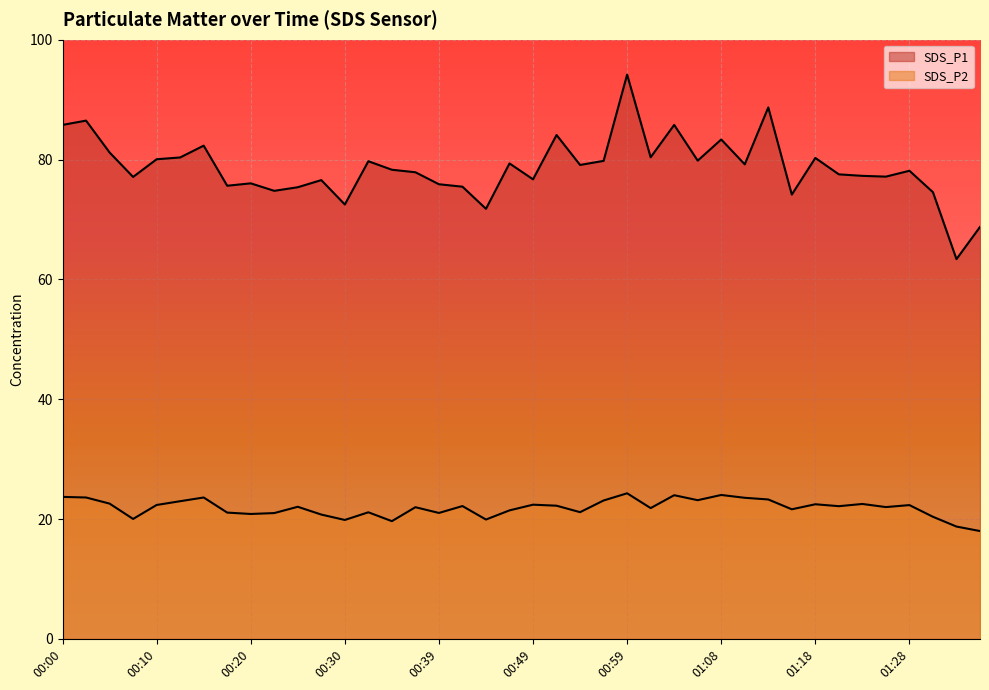

What is the label of the 29th point from the left?

01:08